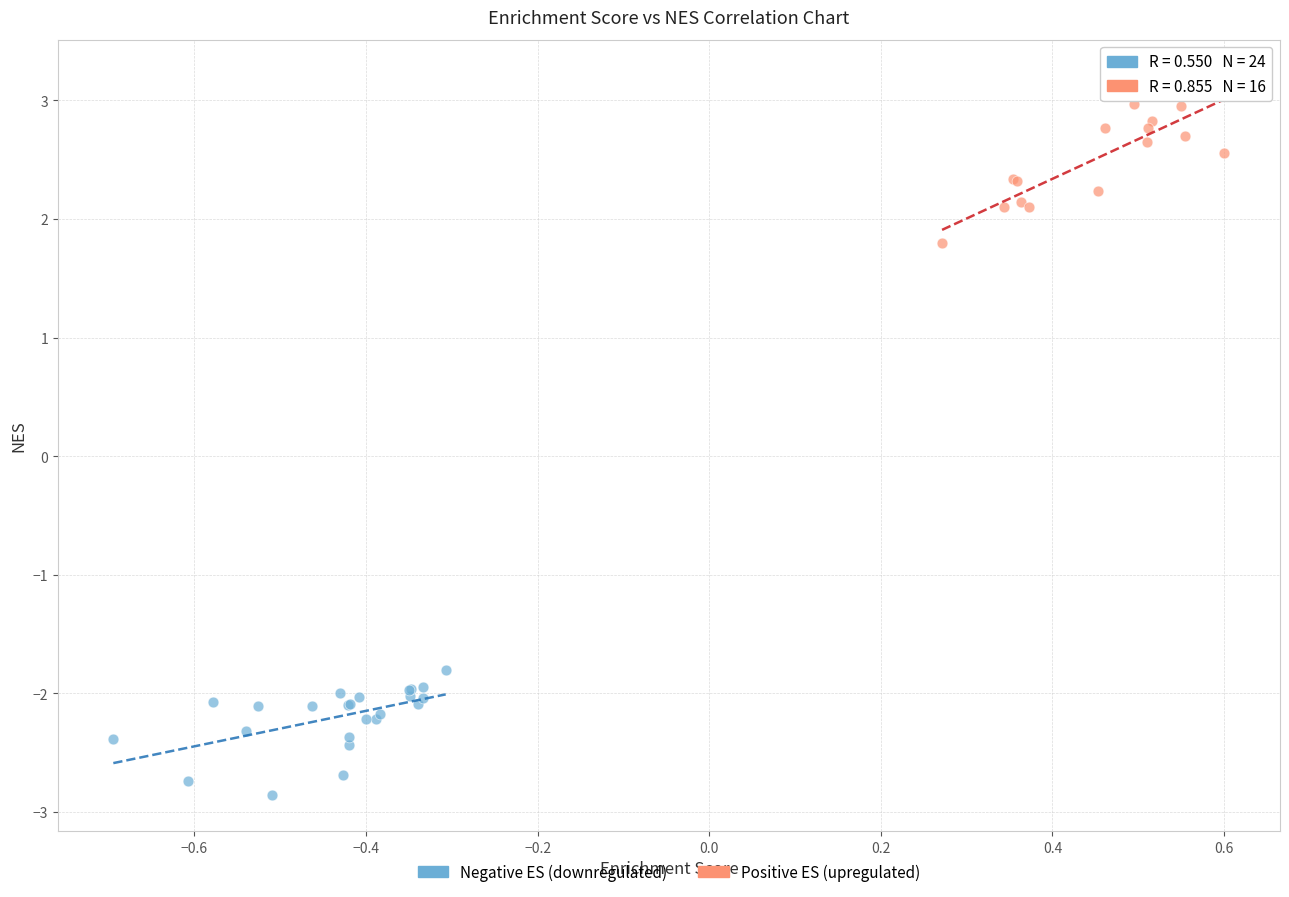

Which series contains the highest Y value?

Positive ES (upregulated)